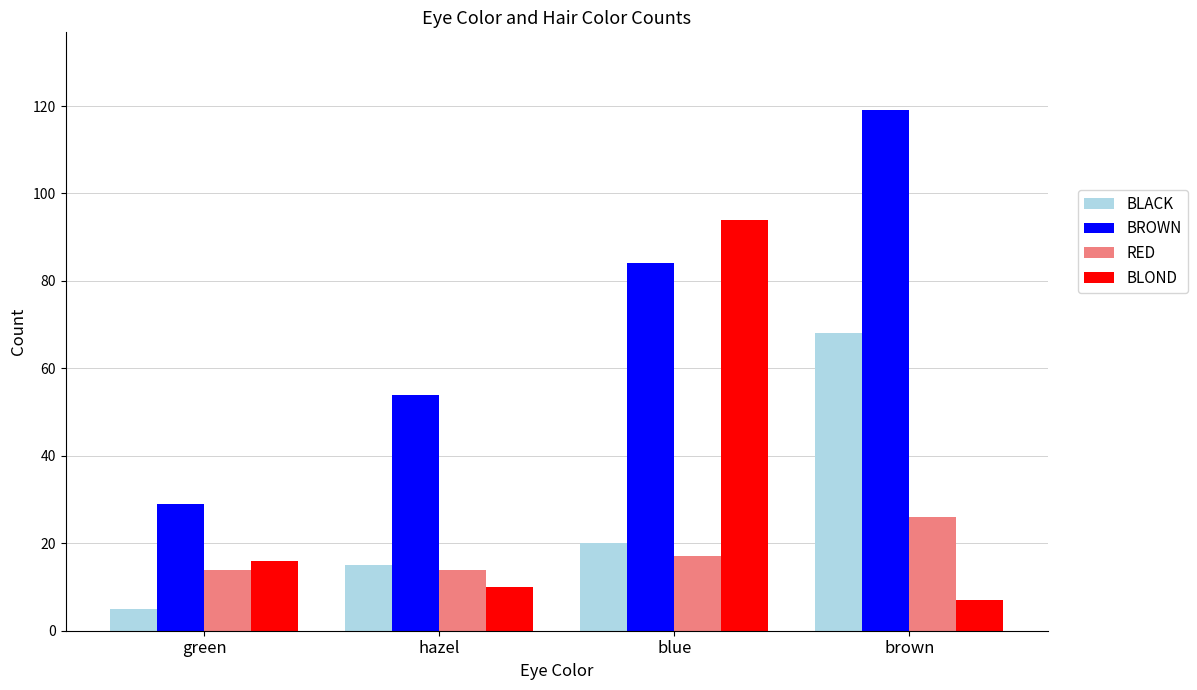

What is the approximate value of BROWN at brown?

119